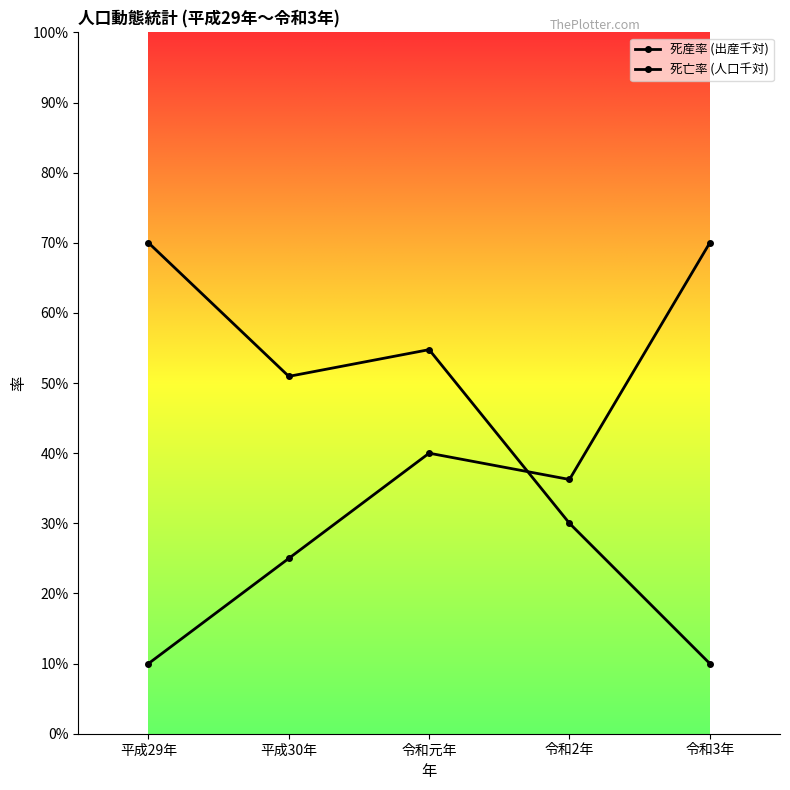

At which category does the chart reach its minimum across all series?

令和3年